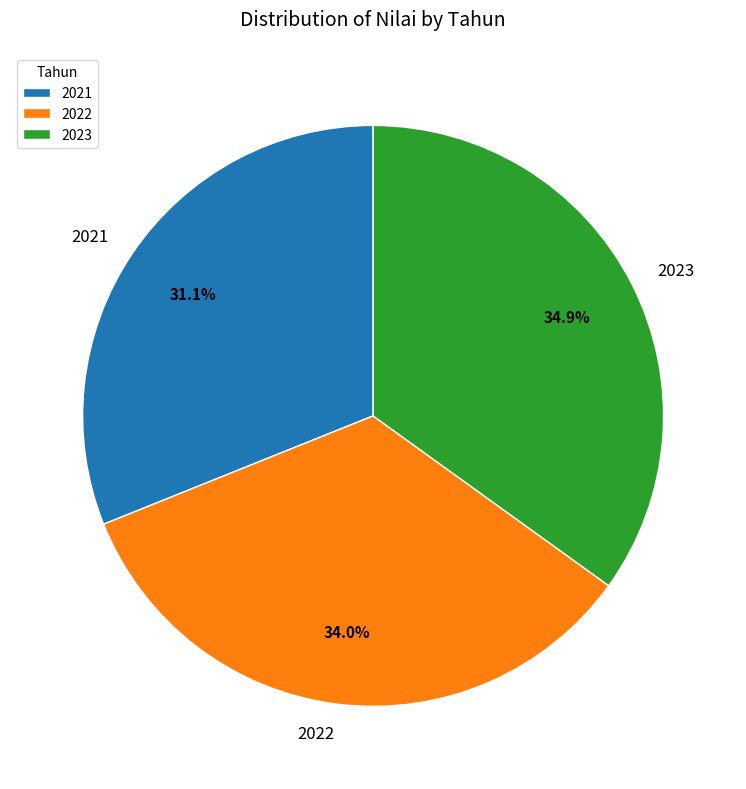

Rank the categories by value from highest to lowest.

2023, 2022, 2021